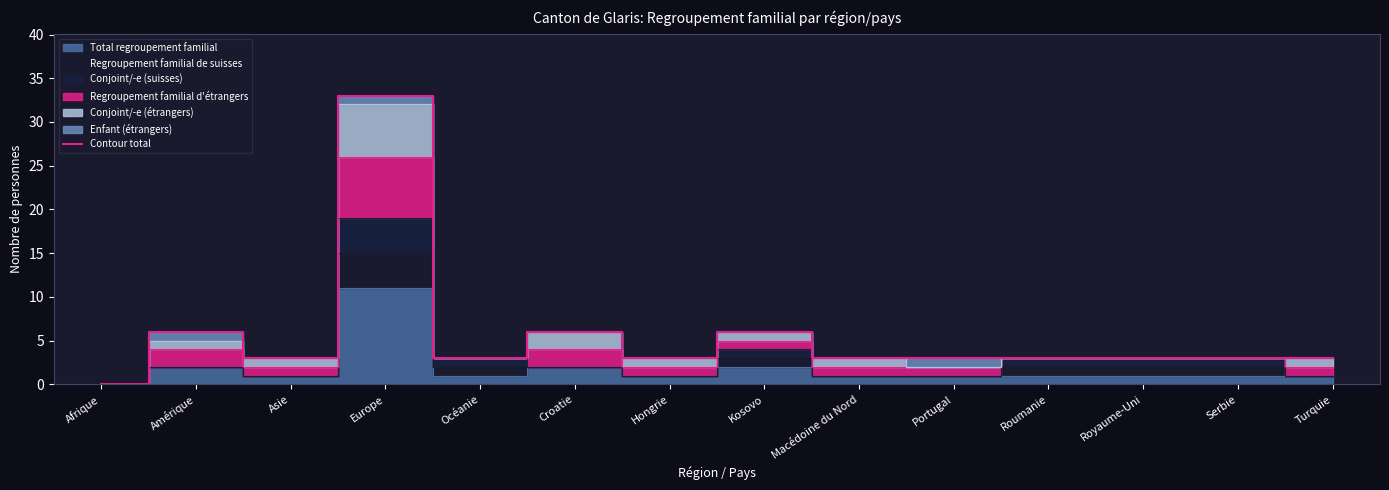

True or false: the data shows 3 at Royaume-Uni.

True